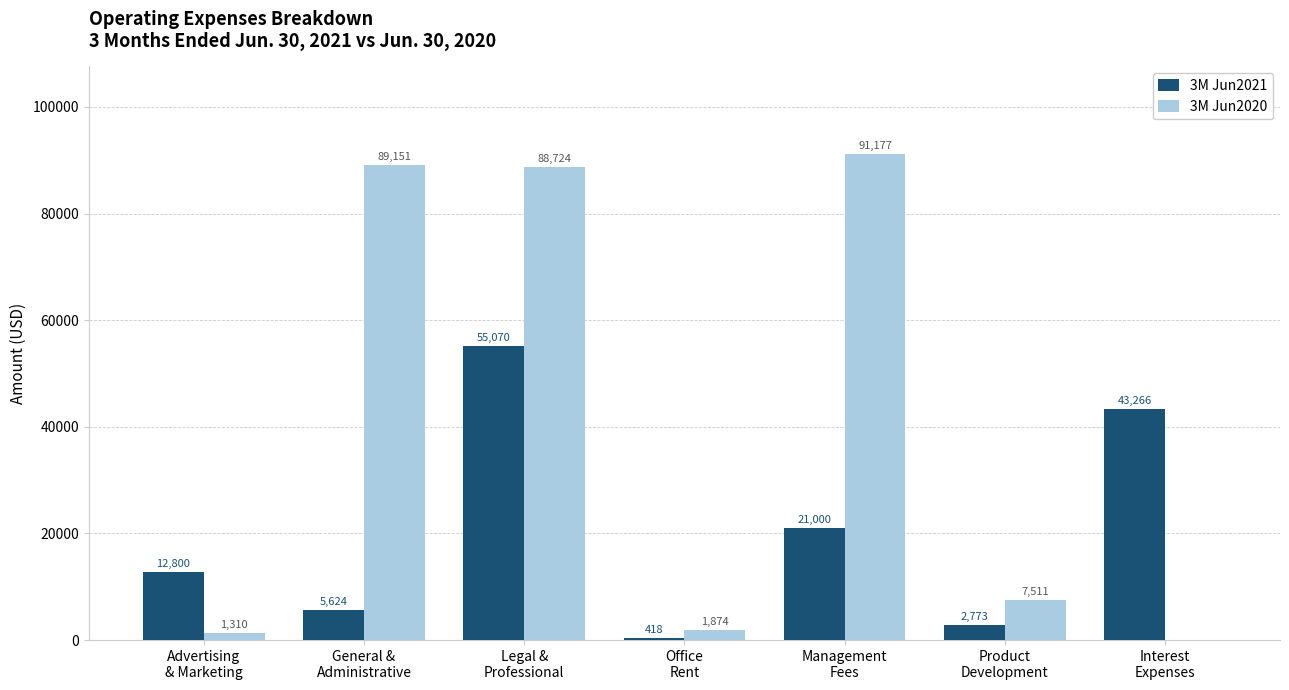

What is the maximum value for 3M Jun2021?

55070